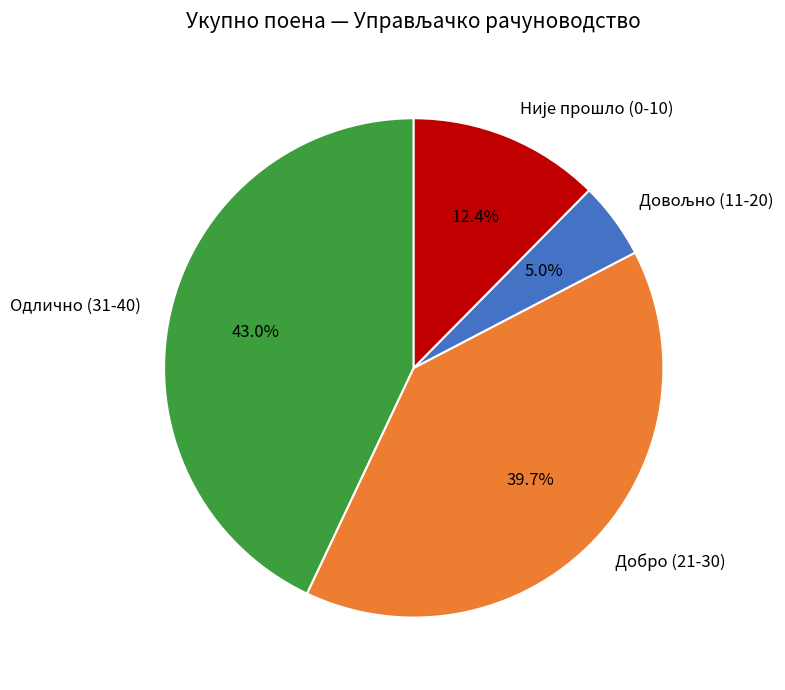

Approximately how many times larger is the value at Добро (21-30) compared to Одлично (31-40)?

0.9